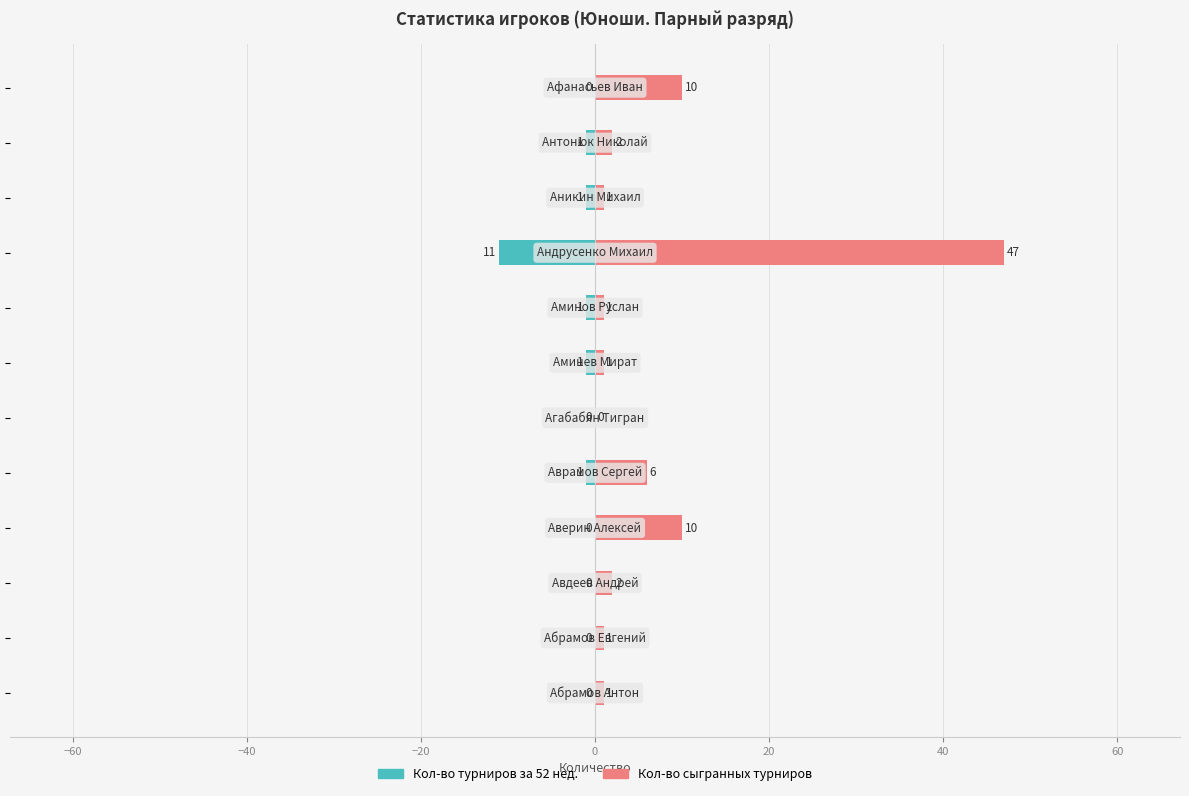

At how many categories does at least one series exceed -9?

12